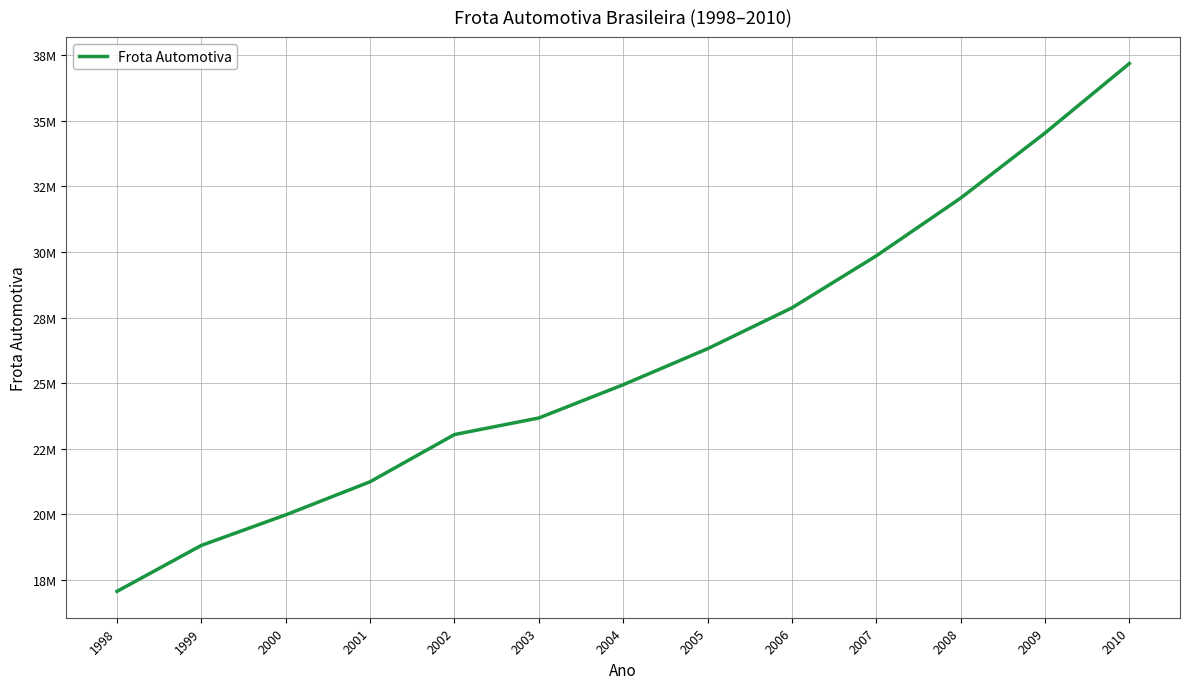

What is the difference between the maximum and minimum values?

20131928